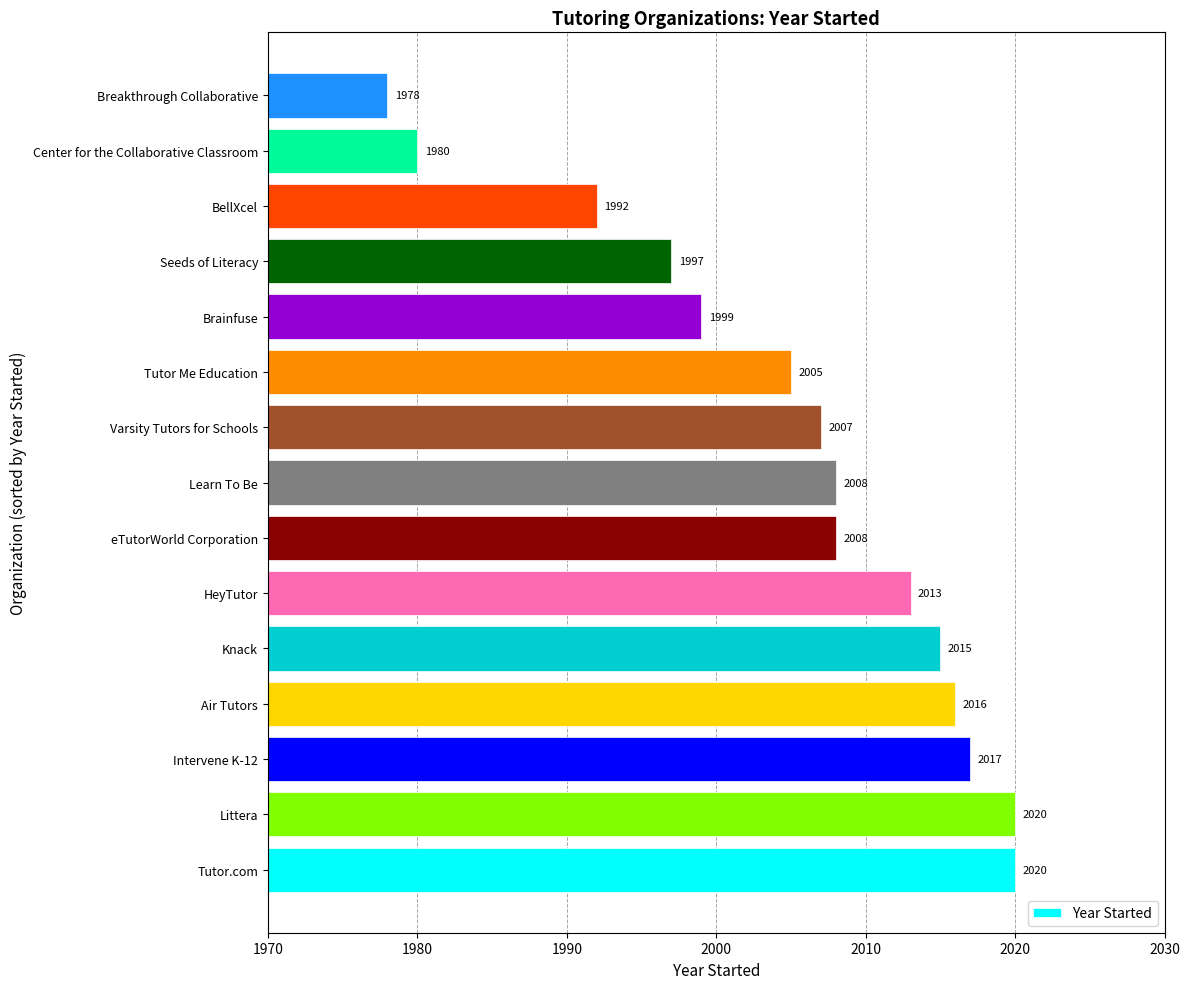

What is the difference between the maximum and minimum values?

42